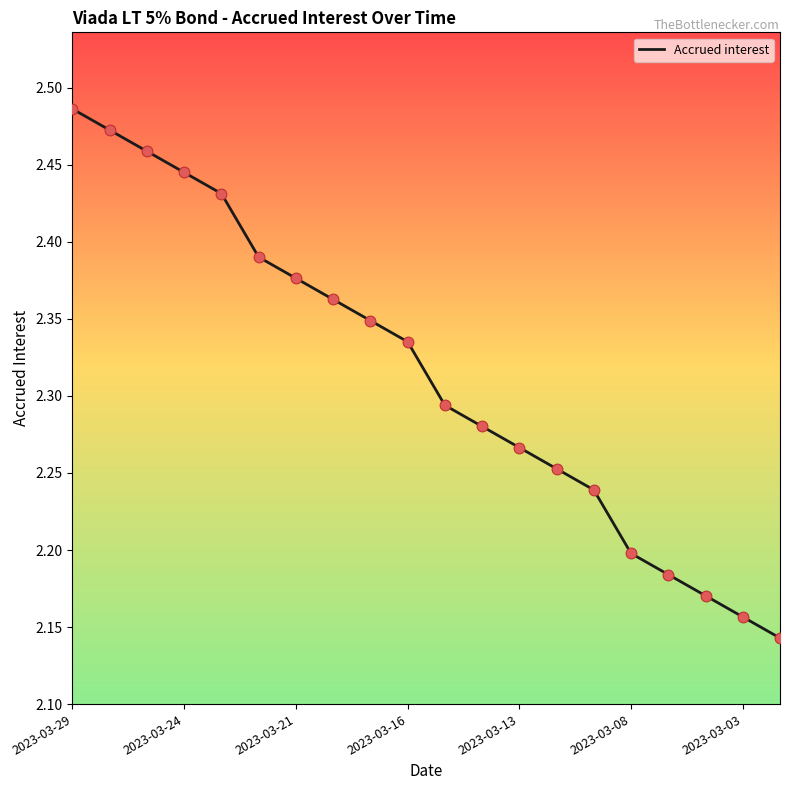

What is the difference between the maximum and minimum values?

0.3